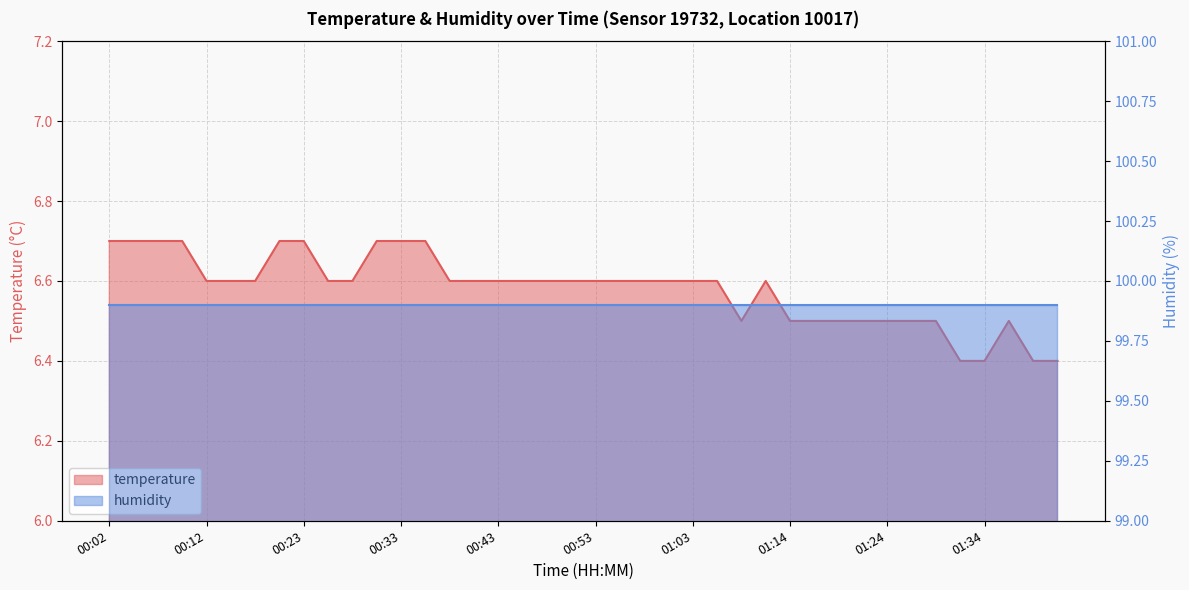

At which category does the chart reach its peak across all series?

00:02